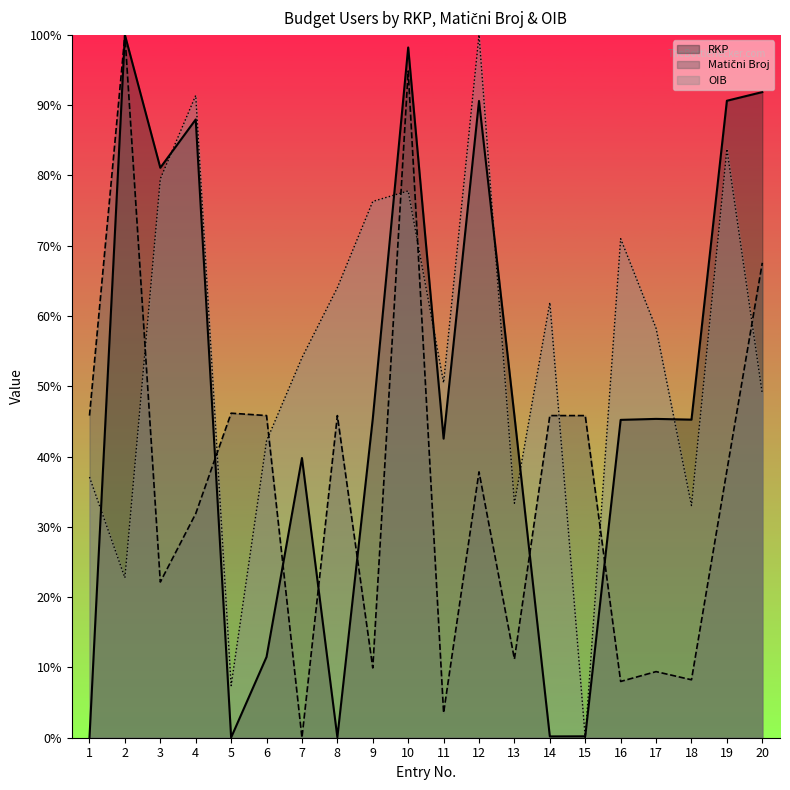

What is the value of the OIB (normalized) point at the 17th from the left?

58.3